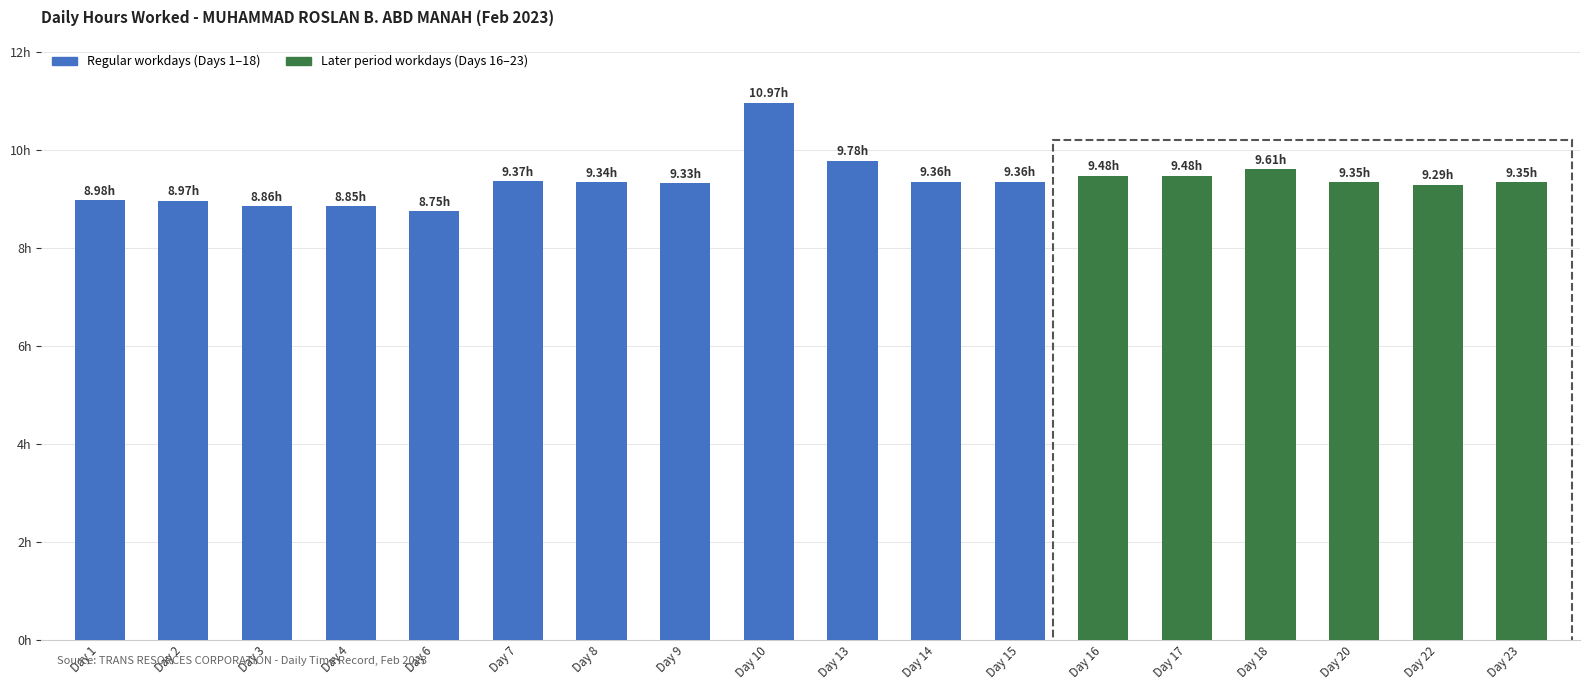

Does the chart contain any negative values?

No